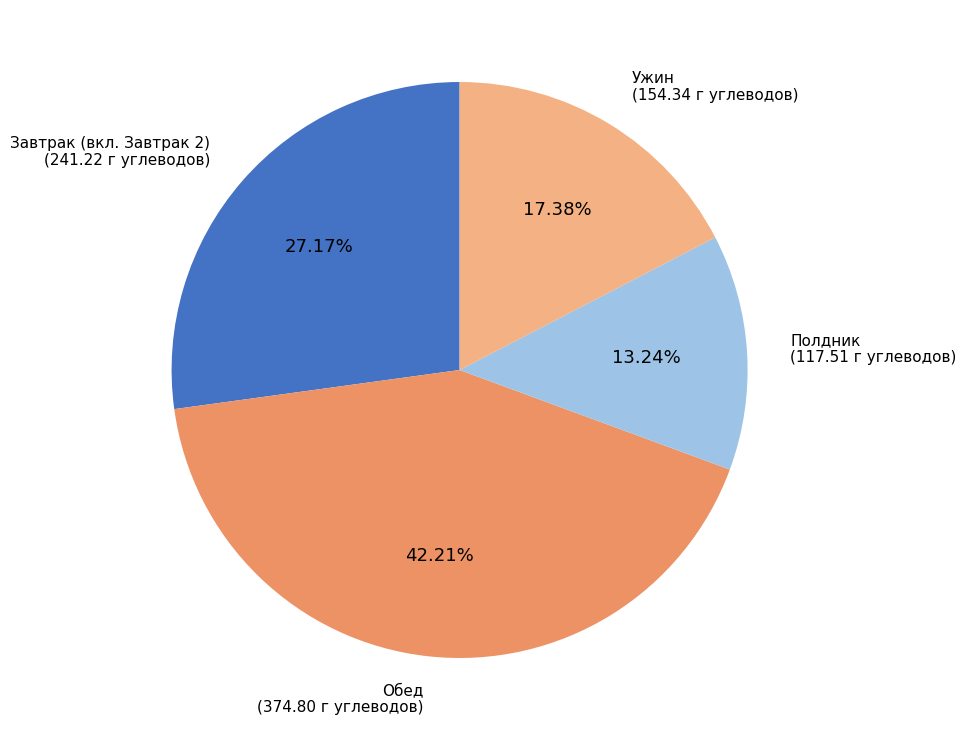

Is there a majority slice in this chart?

No